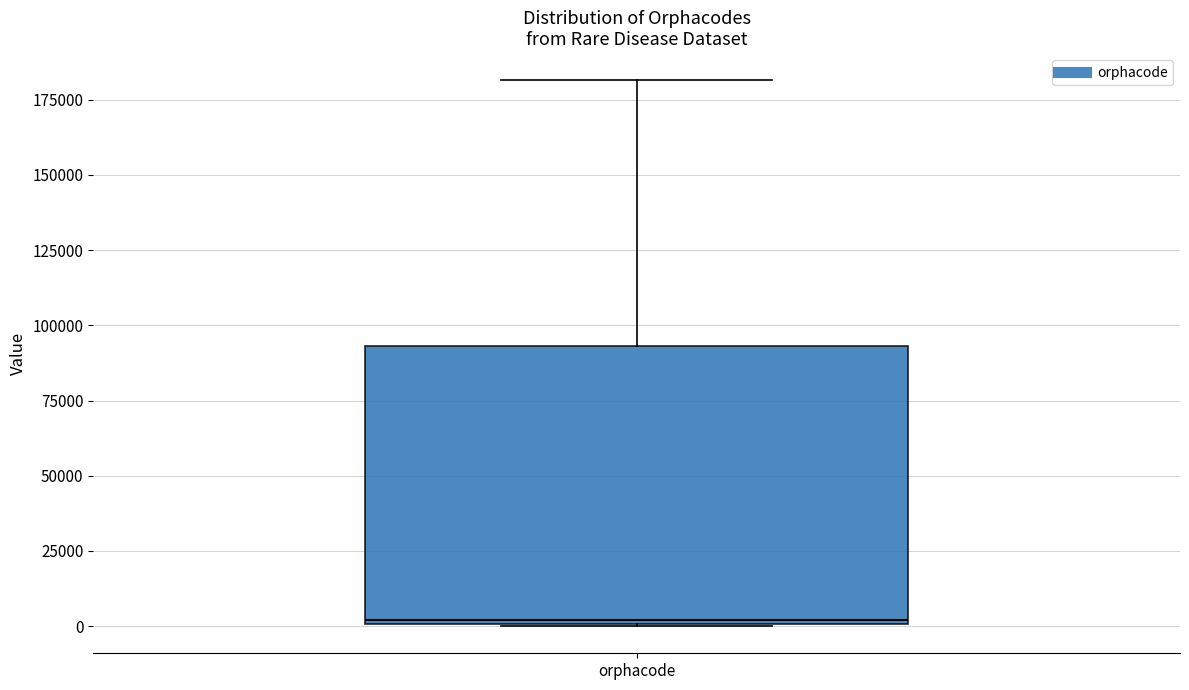

Read this box plot against the y-axis: the position of the median line, the range covered by the box, and the ends of both whiskers. The values are not printed on the chart, so give them approximately, as read against the axis.

median 0 (just above the box's lower edge), box 0 to 95000, whiskers 0 to 180000